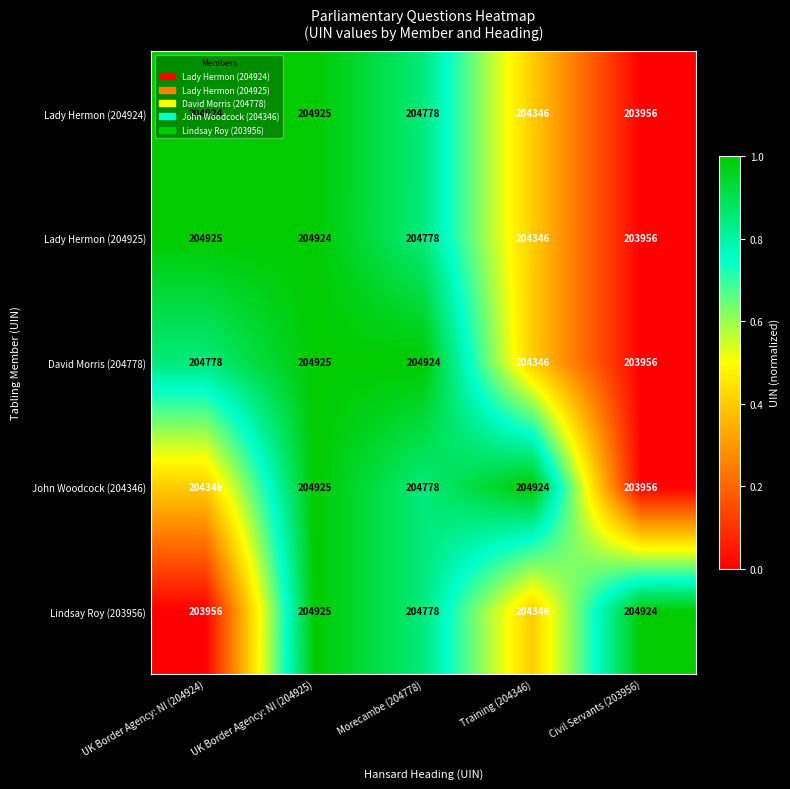

At how many categories does at least one series exceed 203992?

5